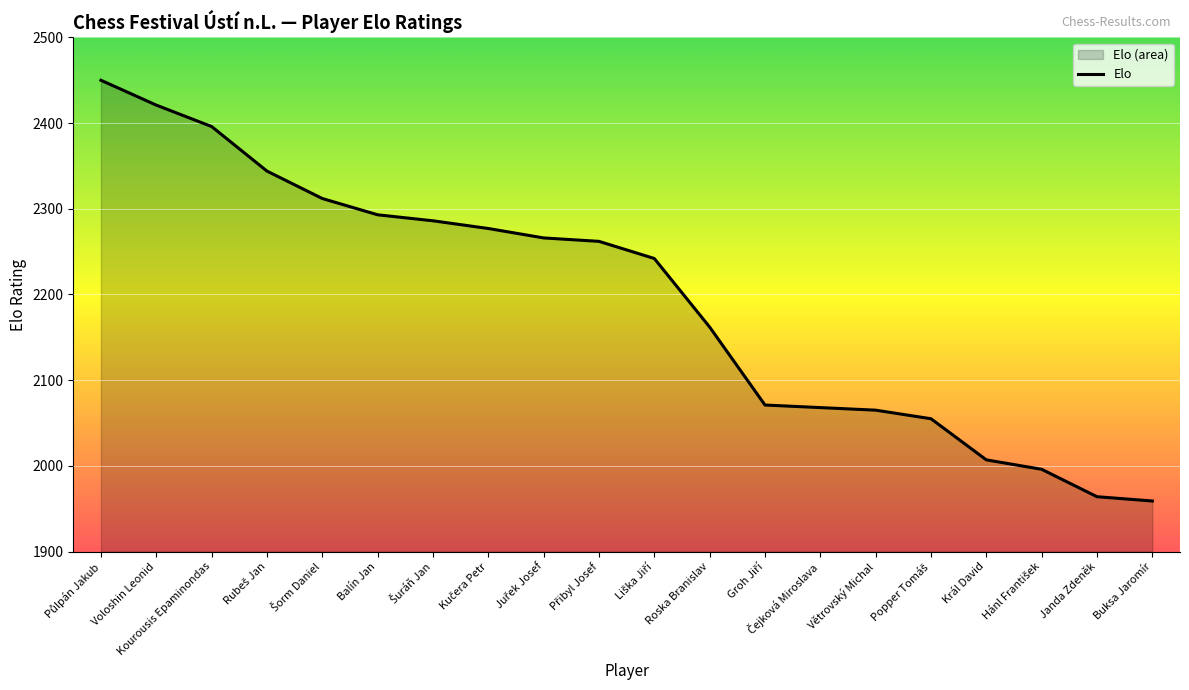

What is the greatest value displayed?

2450